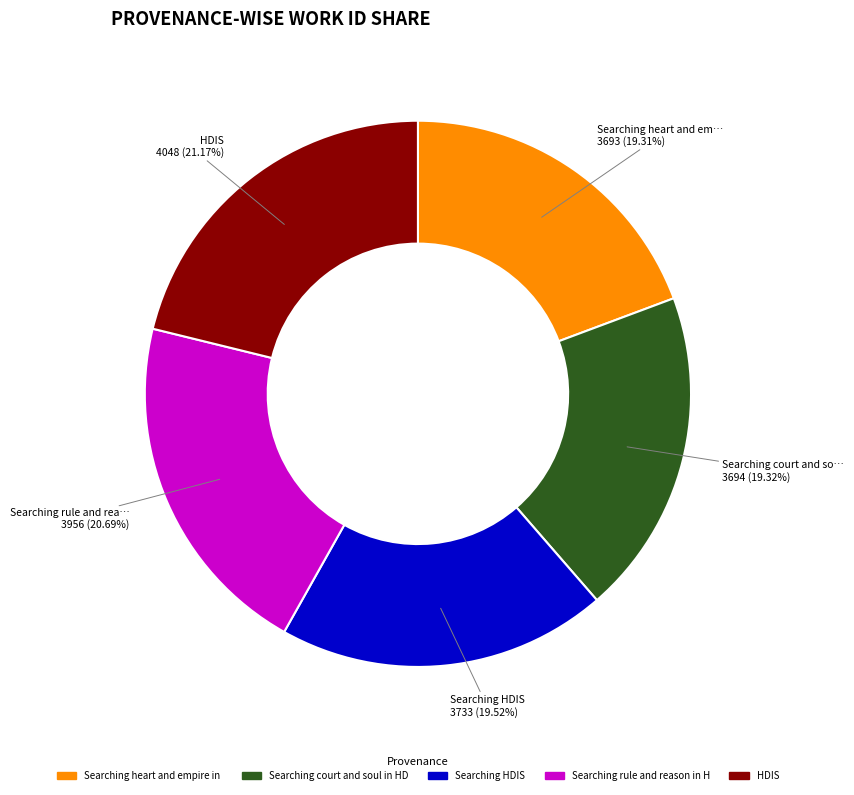

Is there a majority slice in this chart?

No